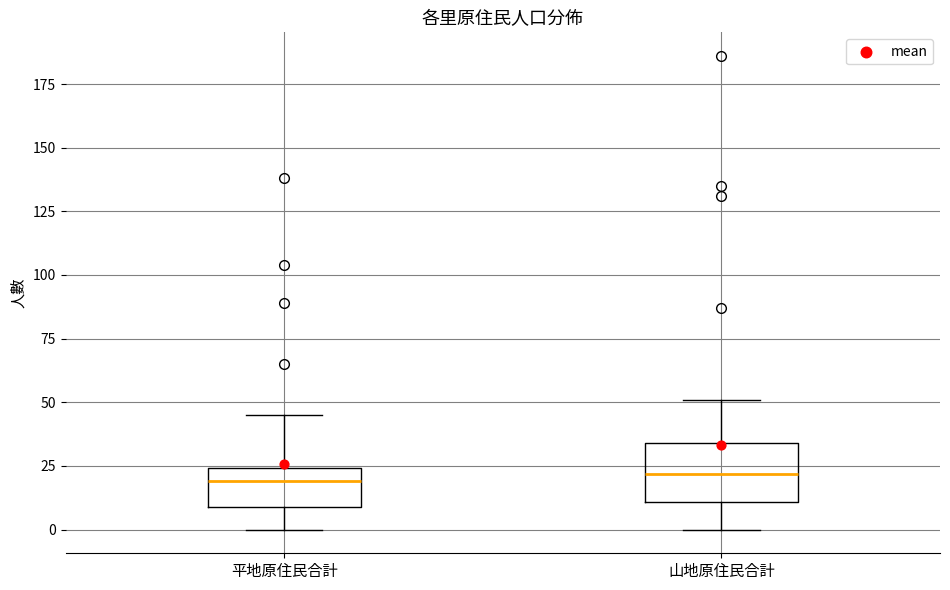

Reading left to right, read every box against the y-axis: the position of its median line, the range the box covers, and the ends of its whiskers. The values are not printed on the chart, so give them approximately, as read against the axis.

平地原住民合計: median 20, box 10 to 25, whiskers 0 to 45
山地原住民合計: median 20, box 10 to 35, whiskers 0 to 50